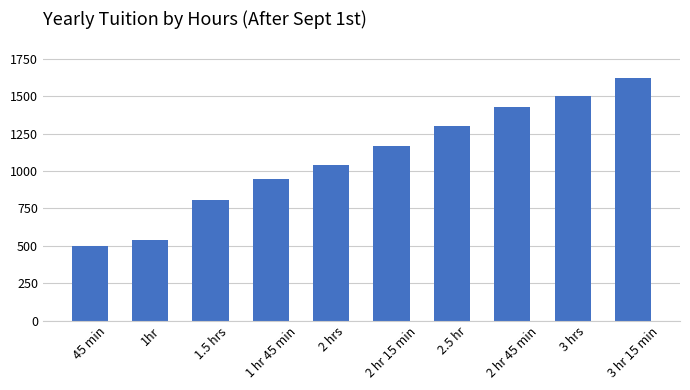

Which category has the highest value across all series?

3 hr 15 min